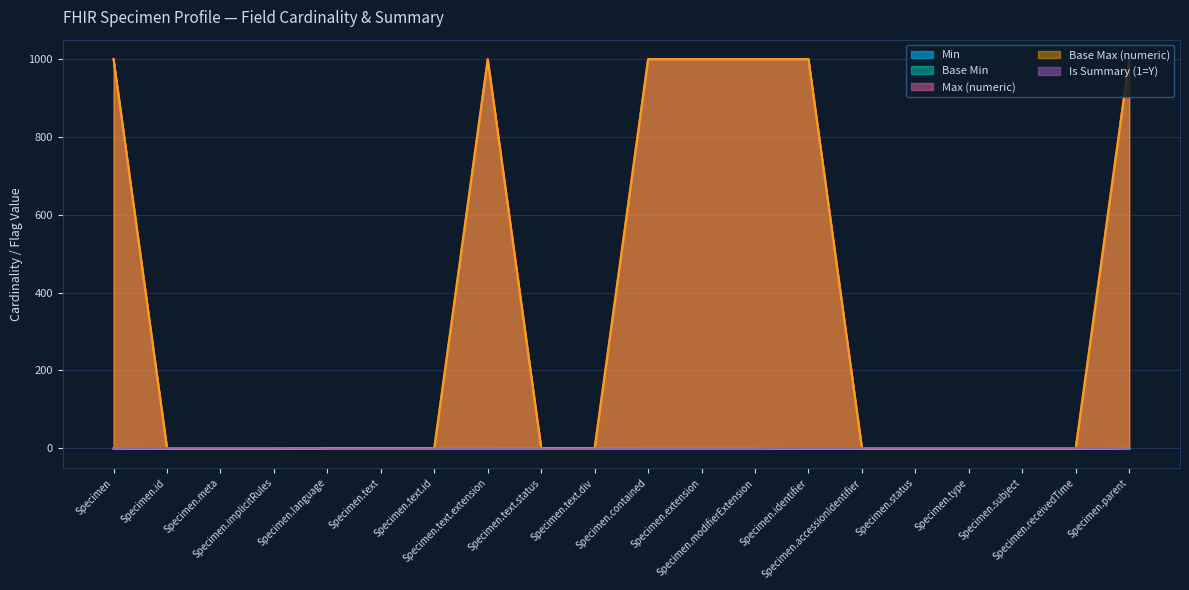

What is the spread (max minus min) of values at Specimen.text.extension?

999